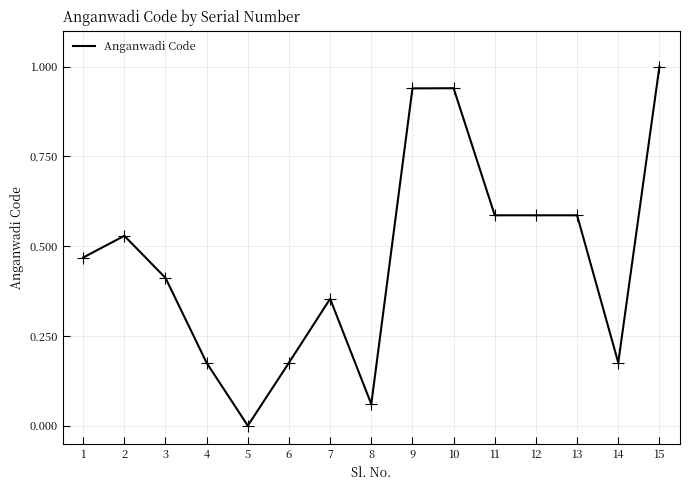

Between 4 and 7, which is larger?

7